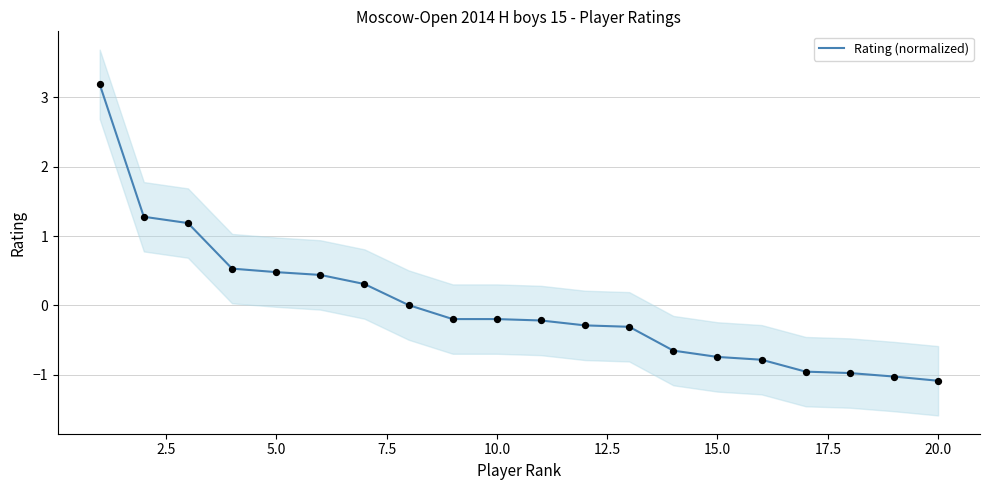

Which has a higher value, 10.0 or 2.5?

2.5